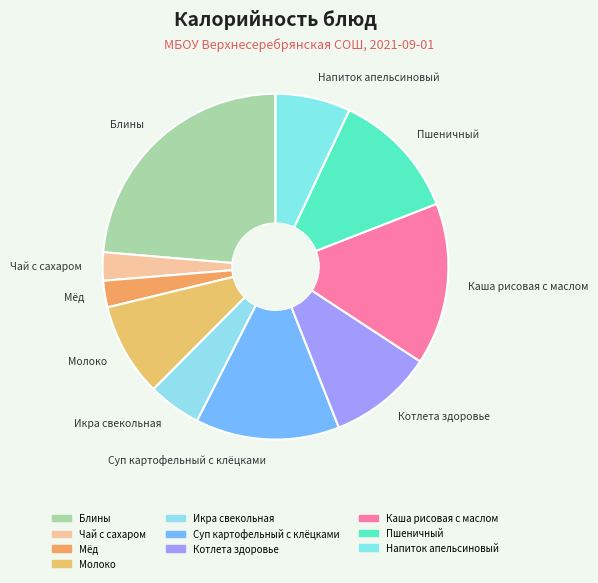

Between Мёд and Суп картофельный с клёцками, which is larger?

Суп картофельный с клёцками